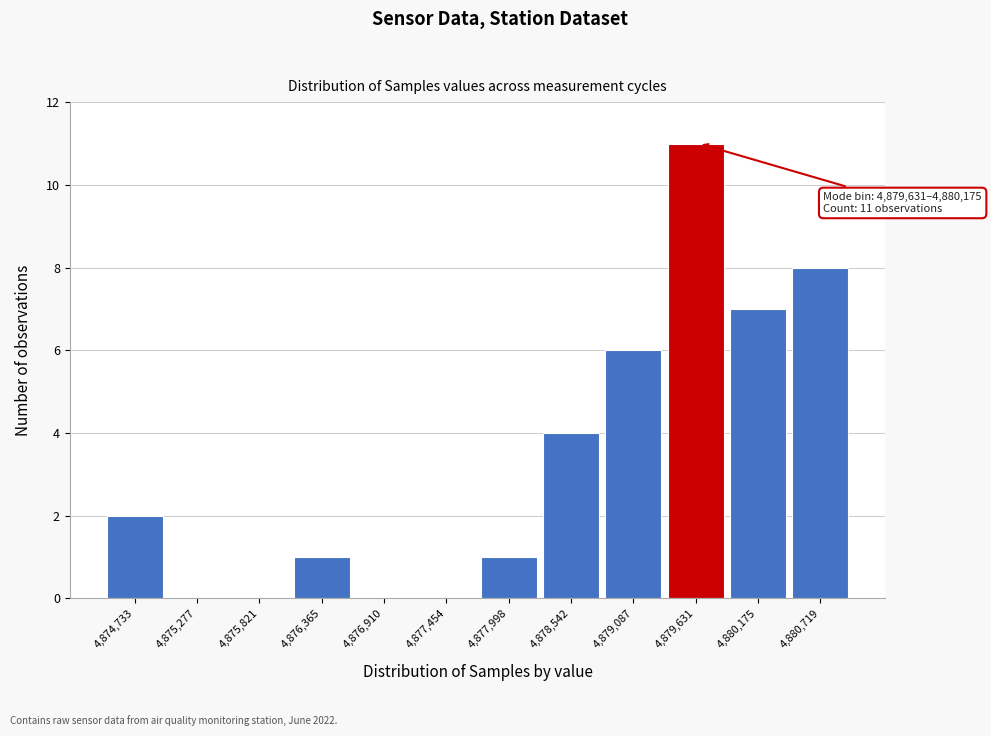

Reading left to right, extract all data points from this chart.

4,874,733=2	4,875,277=0	4,875,821=0	4,876,365=1	4,876,910=0	4,877,454=0	4,877,998=1	4,878,542=4	4,879,087=6	4,879,631=11	4,880,175=7	4,880,719=8